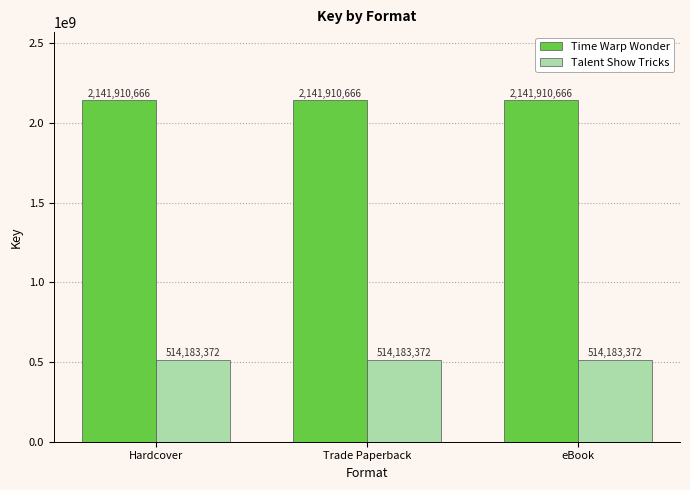

Reading left to right, what are all the values shown in this chart?

Time Warp Wonder: Hardcover=2141910666	Trade Paperback=2141910666	eBook=2141910666
Talent Show Tricks: Hardcover=514183372	Trade Paperback=514183372	eBook=514183372